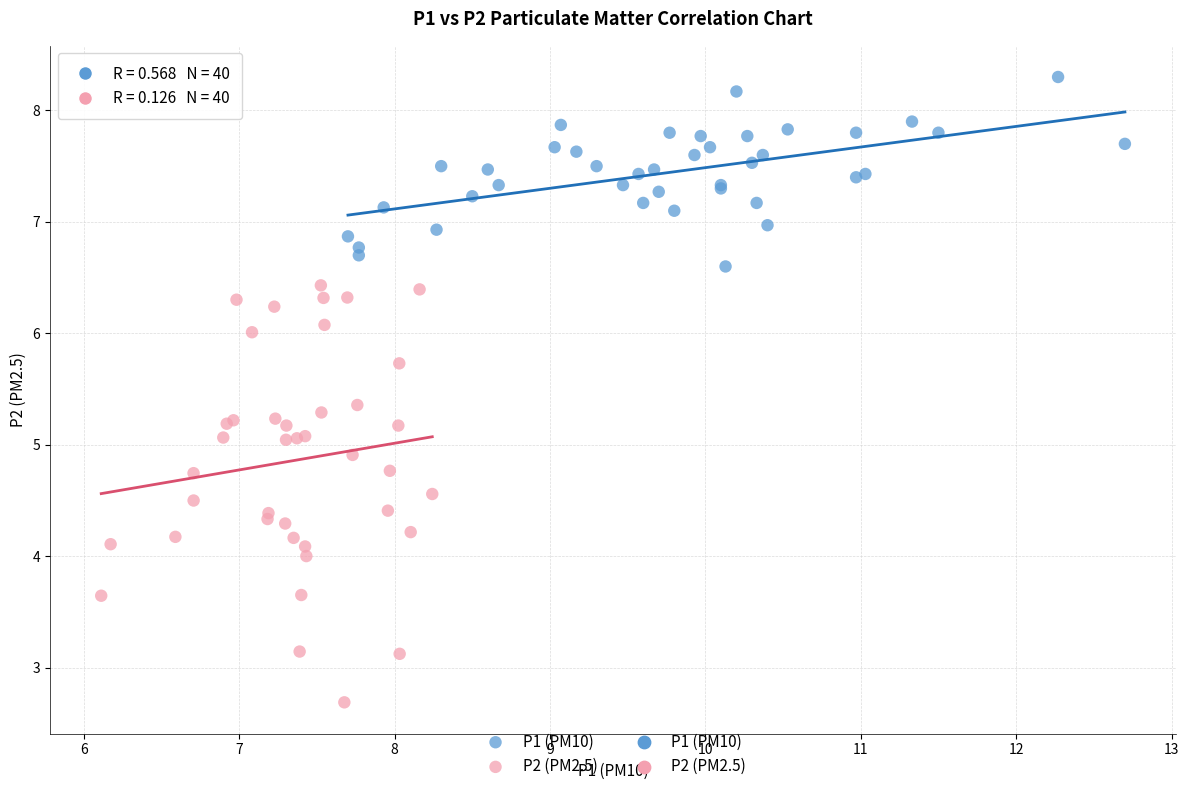

Which series has the largest Y range (max minus min)?

P2 (PM2.5)